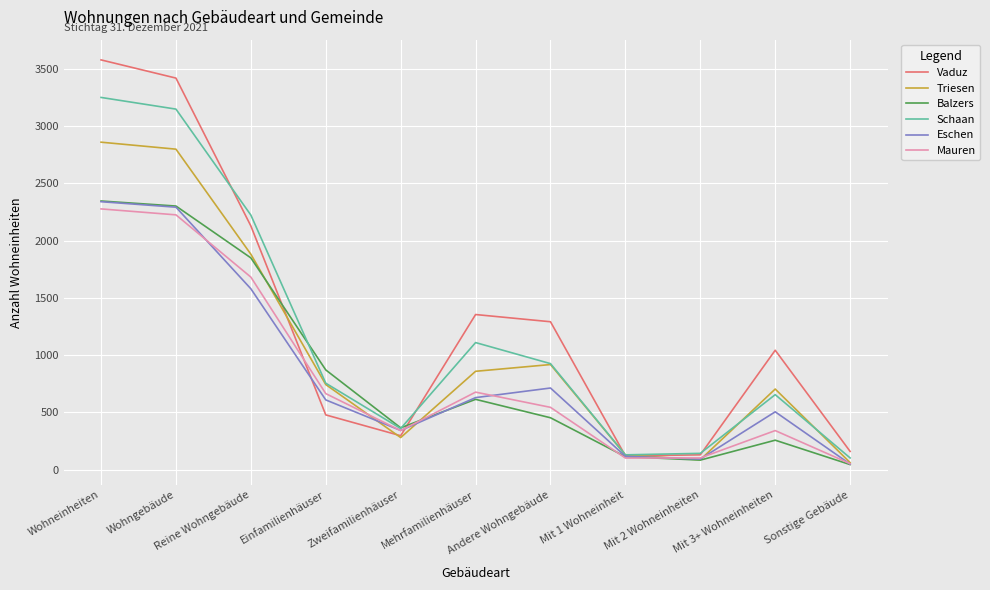

Which series has the largest range (max minus min)?

Vaduz